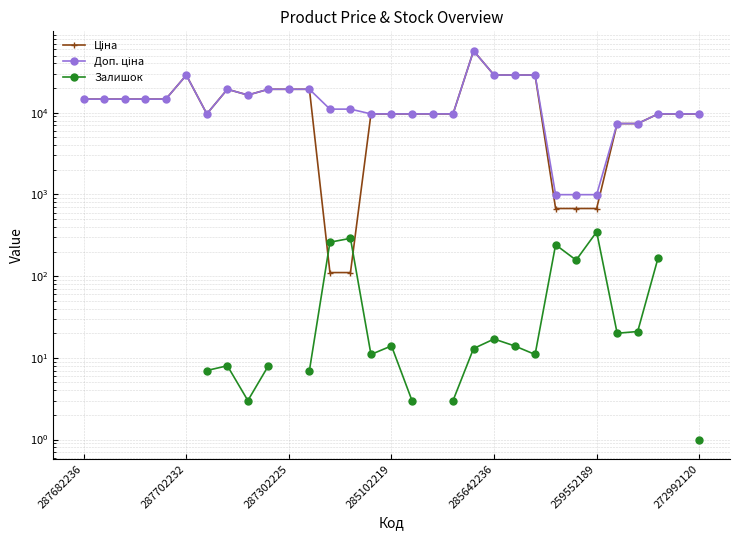

The value of Доп. ціна at 24 is 551.6. True or false?

False